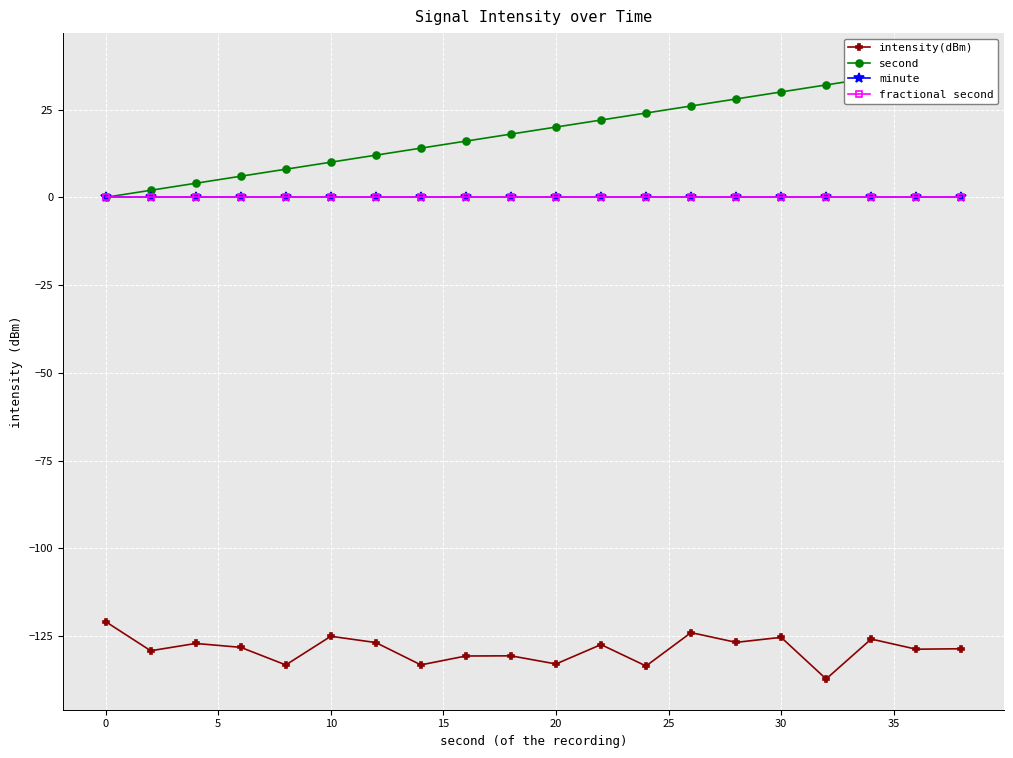

At how many categories does at least one series exceed 19?

10